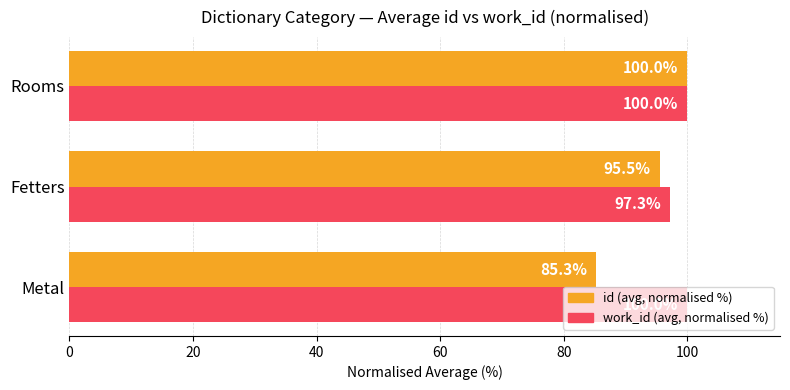

List the series in order of their overall mean, lowest first.

id (avg, normalised %), work_id (avg, normalised %)